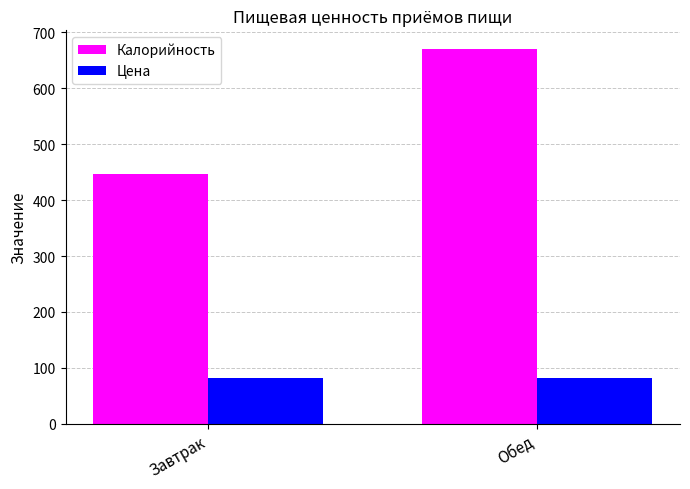

What is the difference between the Калорийность values at Завтрак and Обед?

224